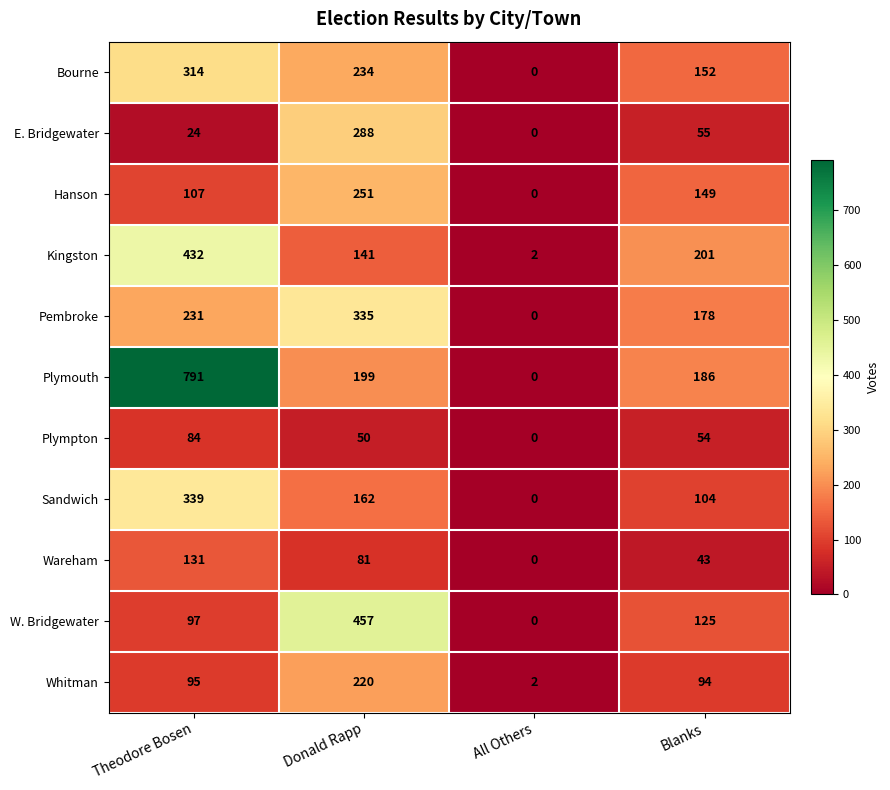

Where does the Kingston series first go above 201?

Theodore Bosen